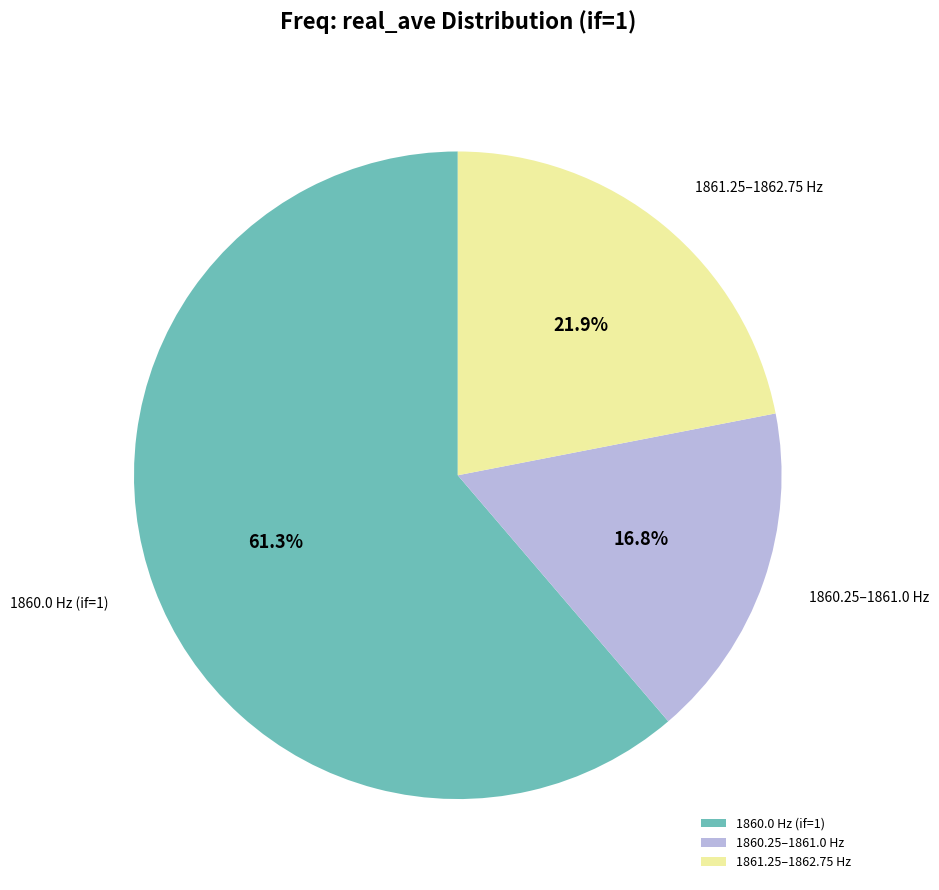

Which category has the smallest portion of the pie?

1860.25–1861.0 Hz